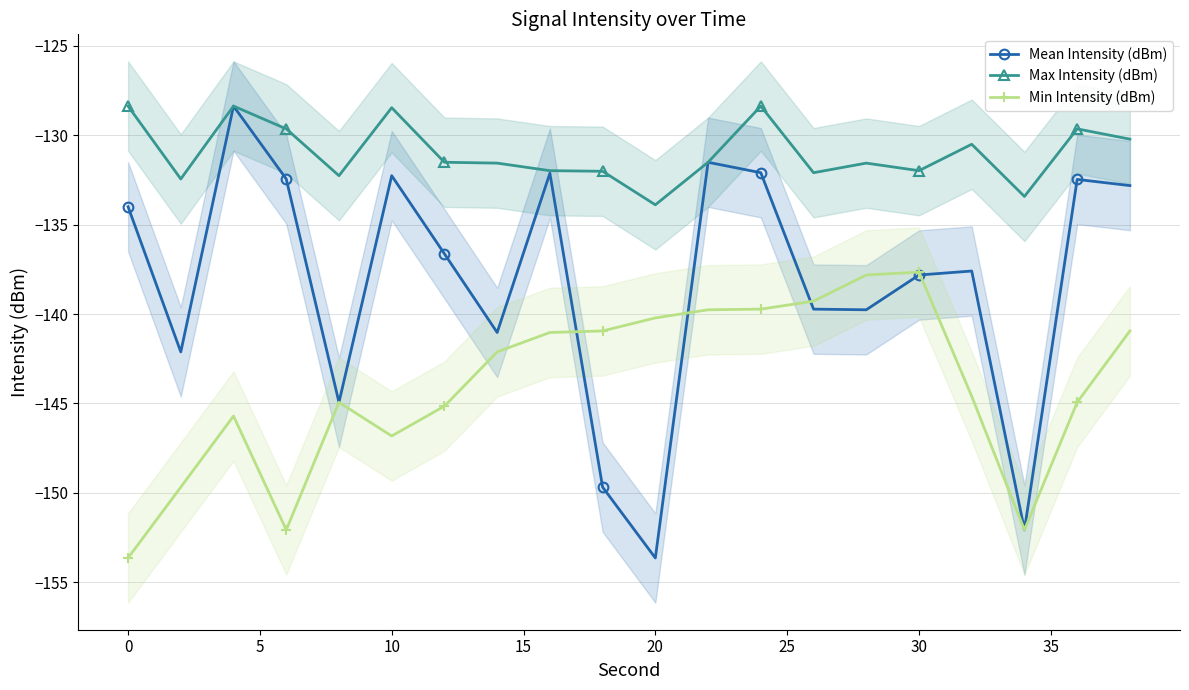

True or false: Max Intensity (dBm) and Min Intensity (dBm) cross at least once.

False